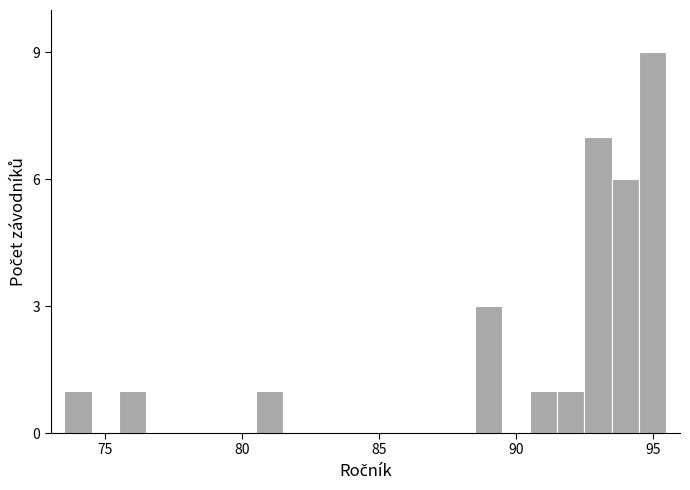

Read against the x-axis, roughly where is the centre of the tallest bar?

95.0